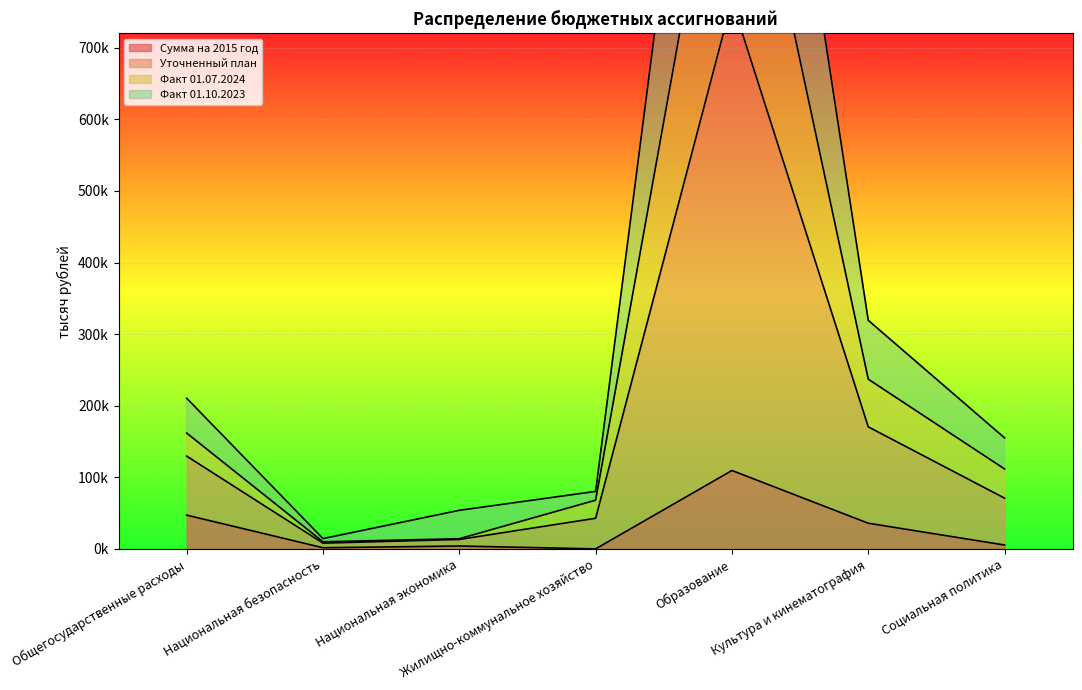

Does the chart display data point markers on the line(s)?

No